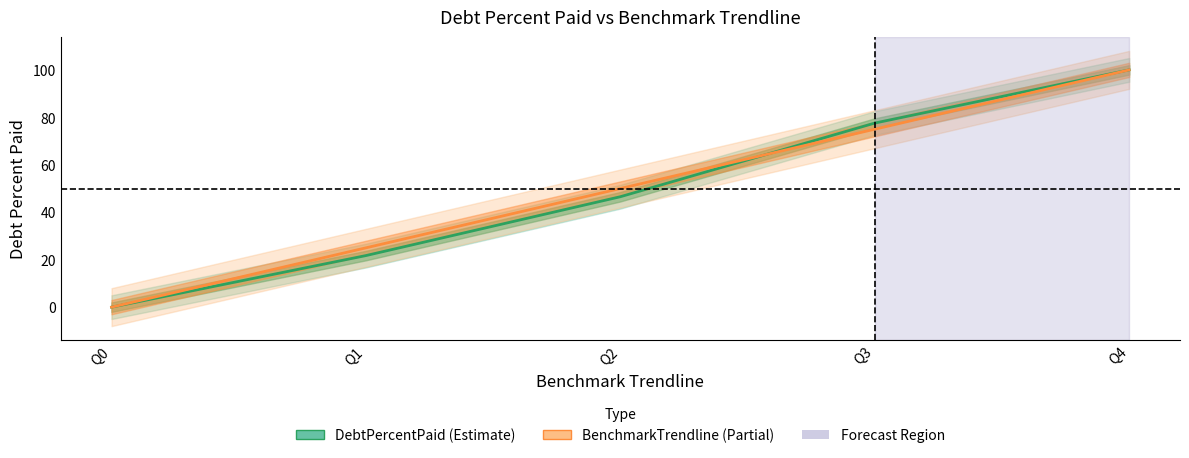

Which category has the highest value in the BenchmarkTrendline series?

Q4